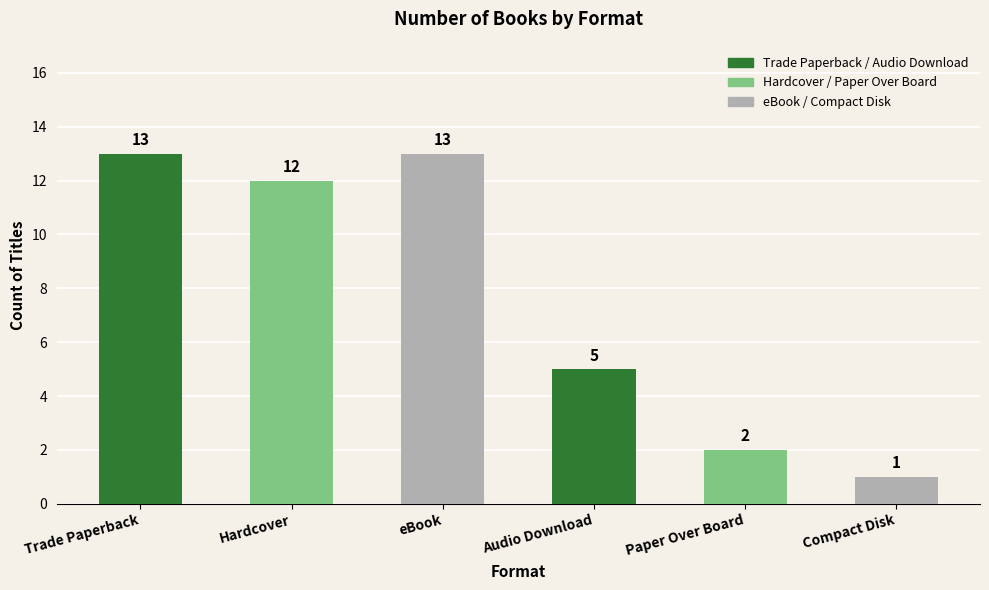

Are the bars grouped side by side (vs. stacked)?

No